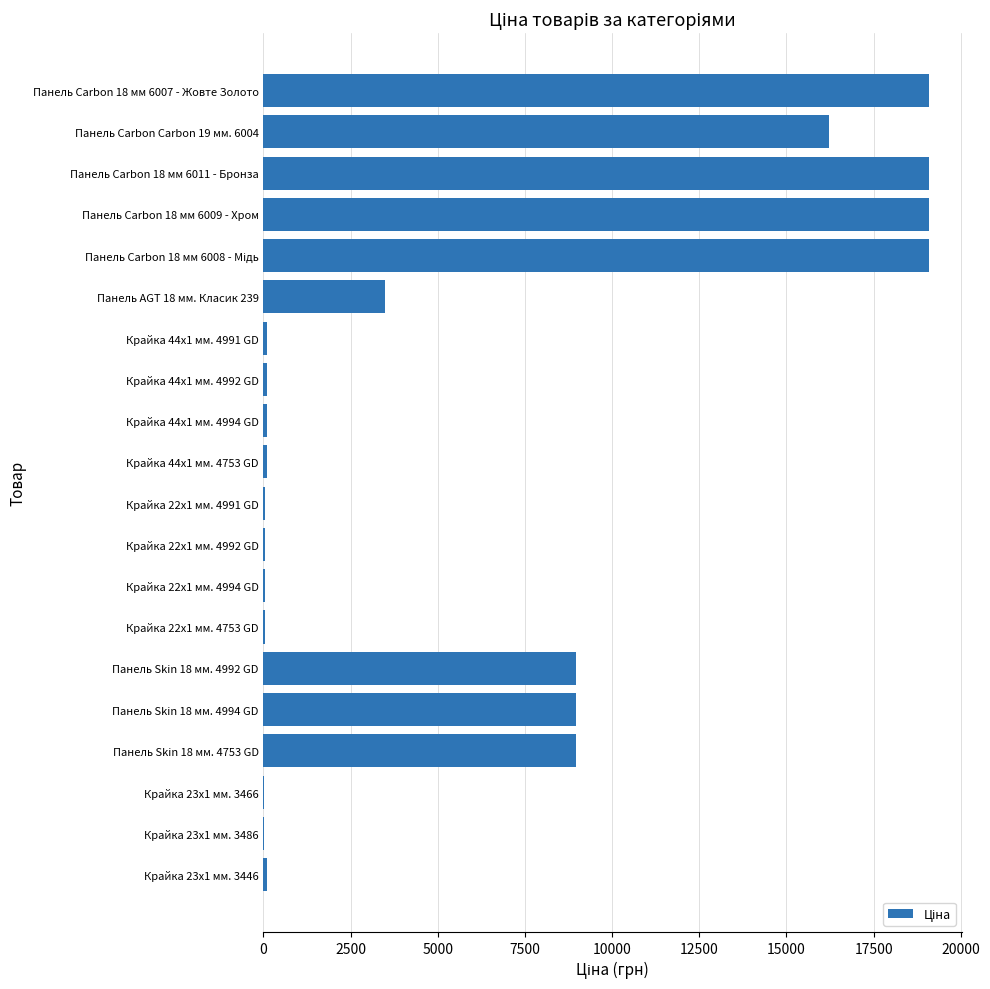

What is the greatest value displayed?

19076.9